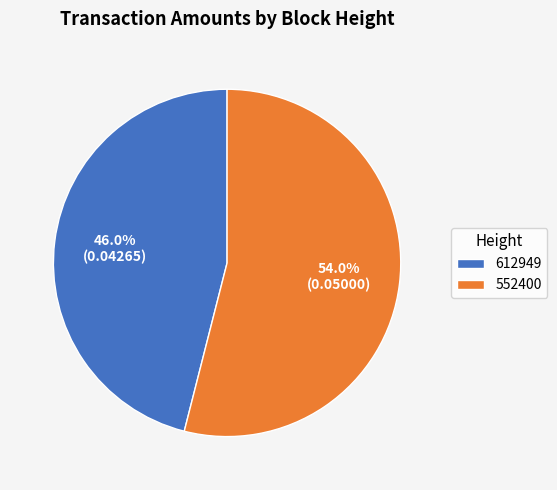

Which has a higher value, 612949 or 552400?

552400